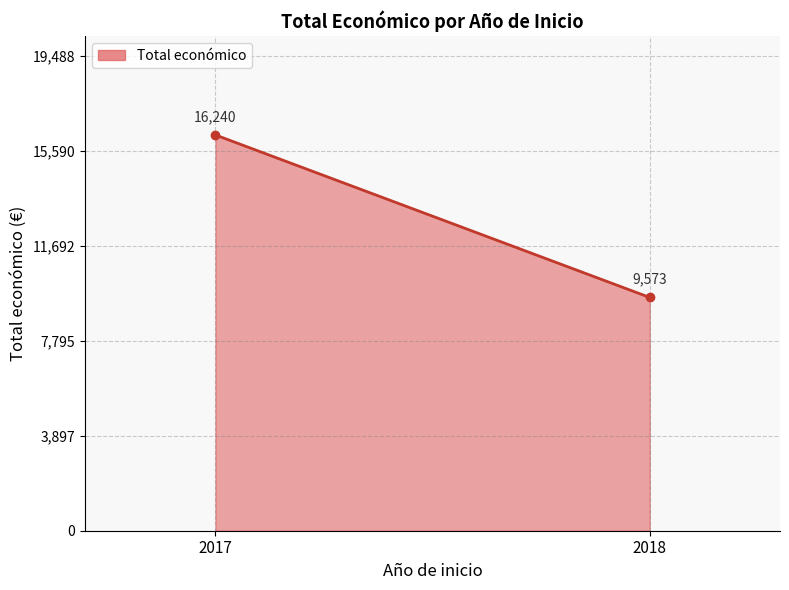

True or false: the data shows 22895 at 2017.

False